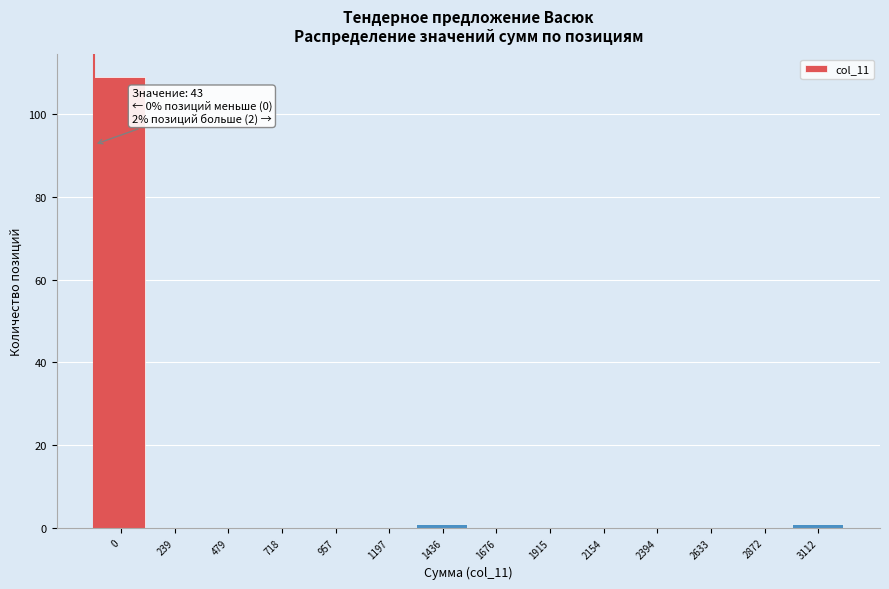

Reading left to right, list all the values displayed in this chart.

0=109	239=0	479=0	718=0	957=0	1197=0	1436=1	1676=0	1915=0	2154=0	2394=0	2633=0	2872=0	3112=1